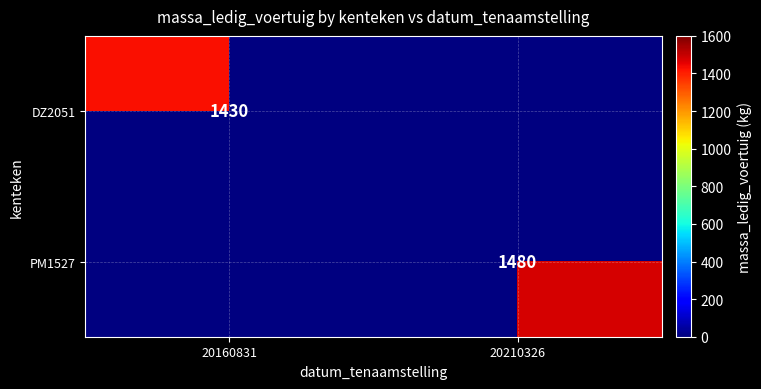

The value of DZ2051 at 20160831 is 1430. True or false?

True